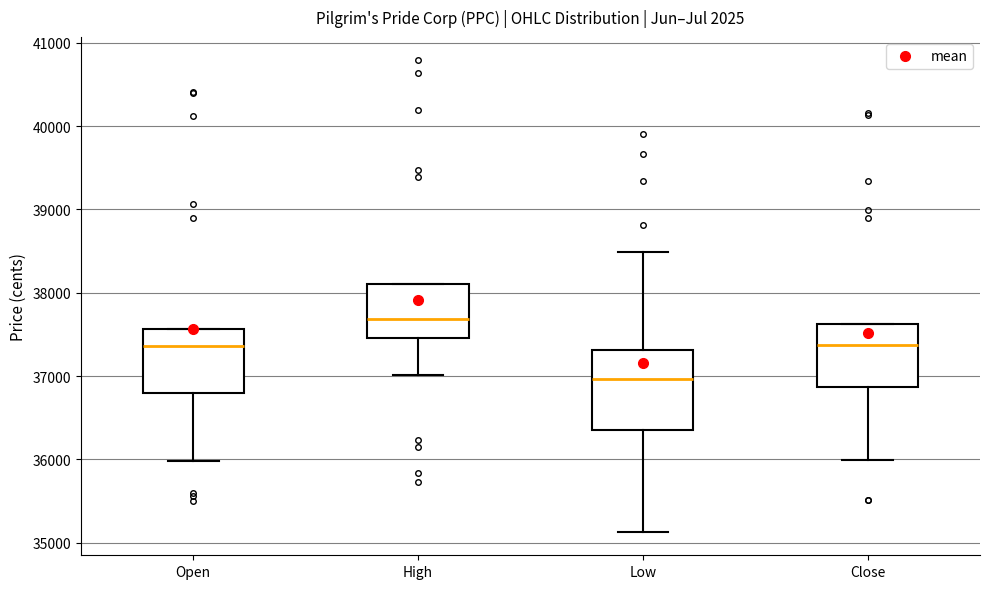

Reading left to right, read every box against the y-axis: the position of its median line, the range the box covers, and the ends of its whiskers. The values are not printed on the chart, so give them approximately, as read against the axis.

Open: median 37400, box 36800 to 37600, whiskers 36000 to 37600
High: median 37700, box 37500 to 38100, whiskers 37000 to 38100
Low: median 37000, box 36400 to 37300, whiskers 35100 to 38500
Close: median 37400, box 36900 to 37600, whiskers 36000 to 37600